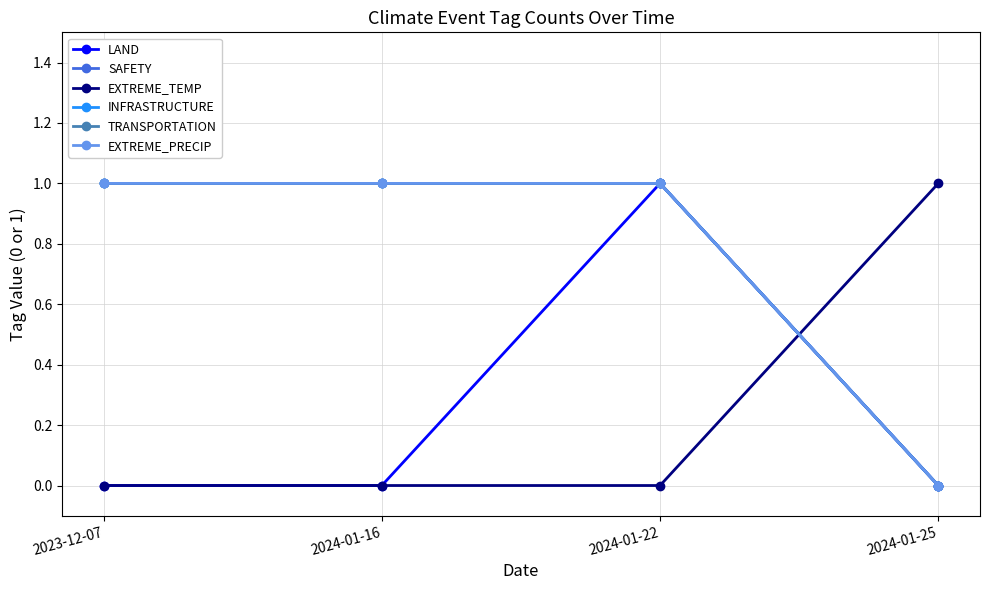

Is this an area chart (filled region under the line)?

No